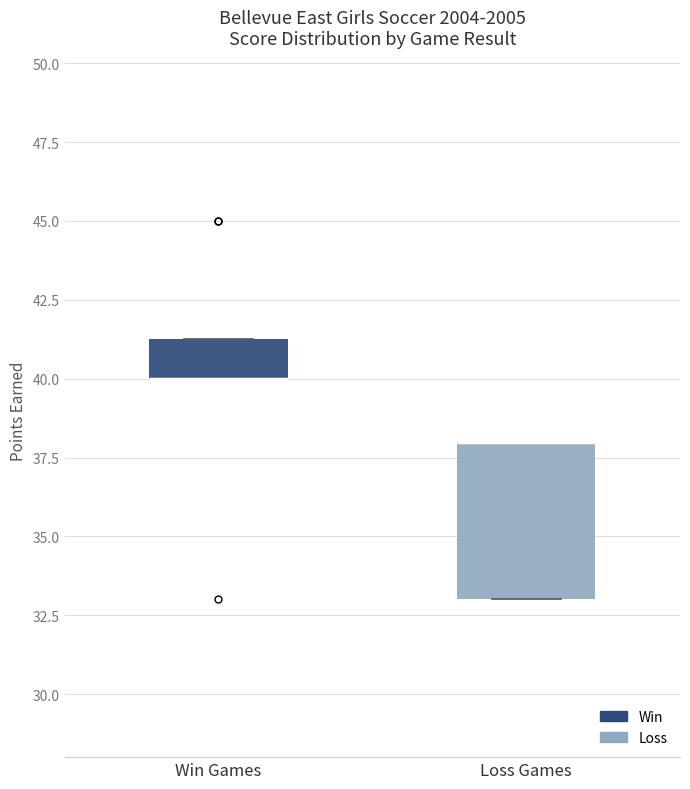

Comparing the boxes themselves (not the whiskers), which one is the tallest?

Loss Games